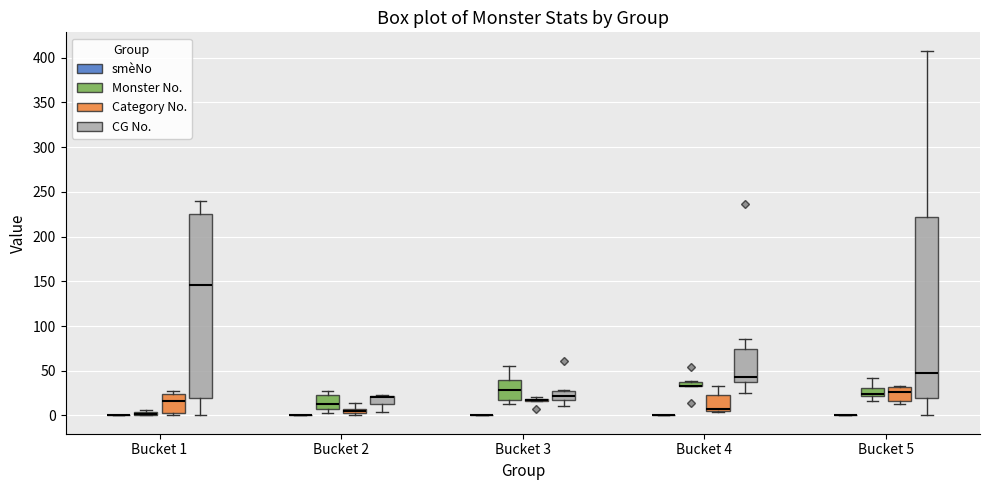

Where does the upper whisker of the box for Bucket 4 (CG No.) end on the y-axis? The values are not printed on the chart, so give them approximately, as read against the axis.

85